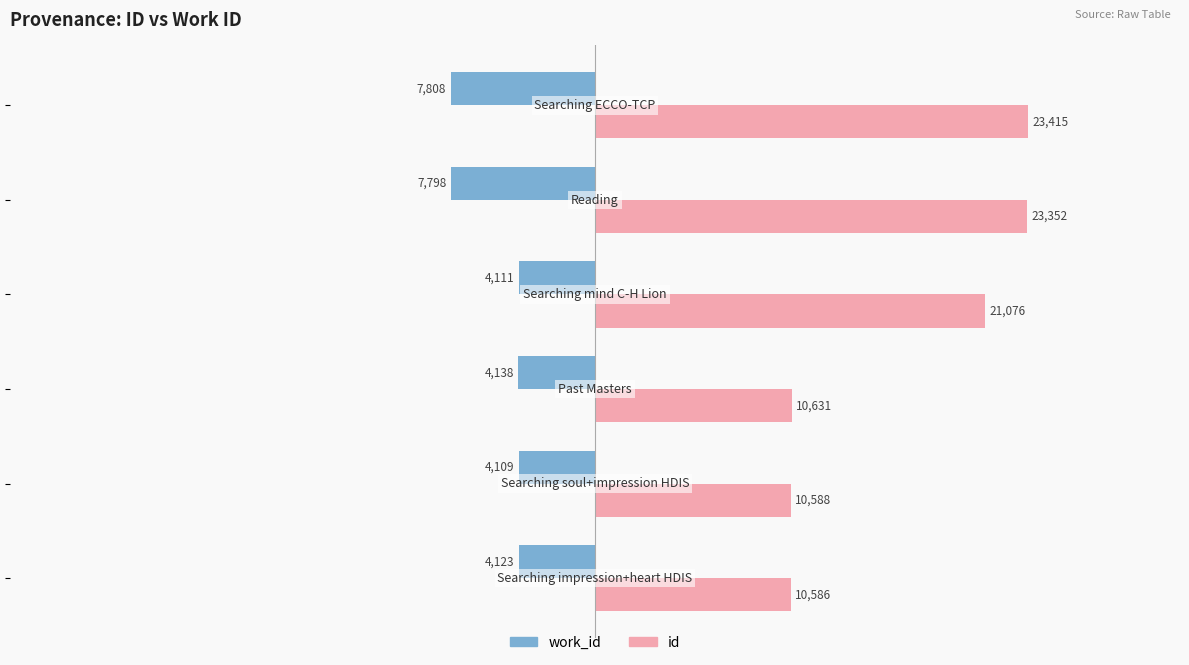

What is the sum of all id values?

99648